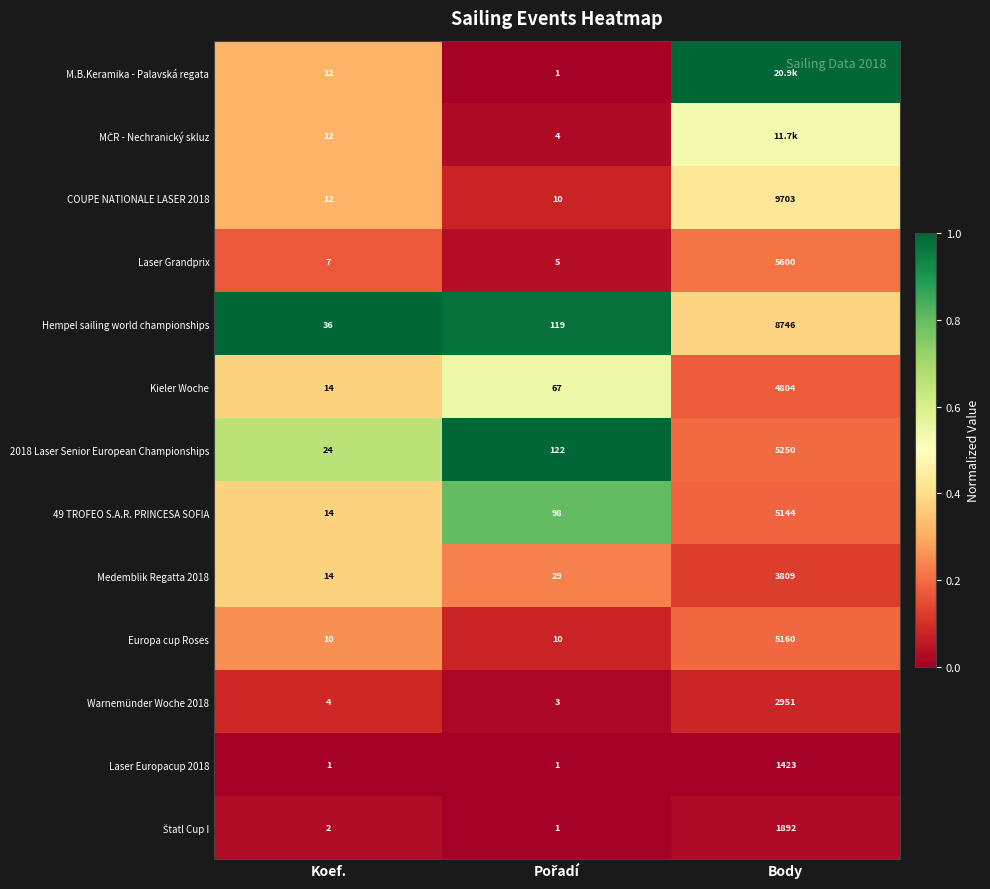

Where is COUPE NATIONALE LASER 2018 nearest to the value 4856?

Koef.